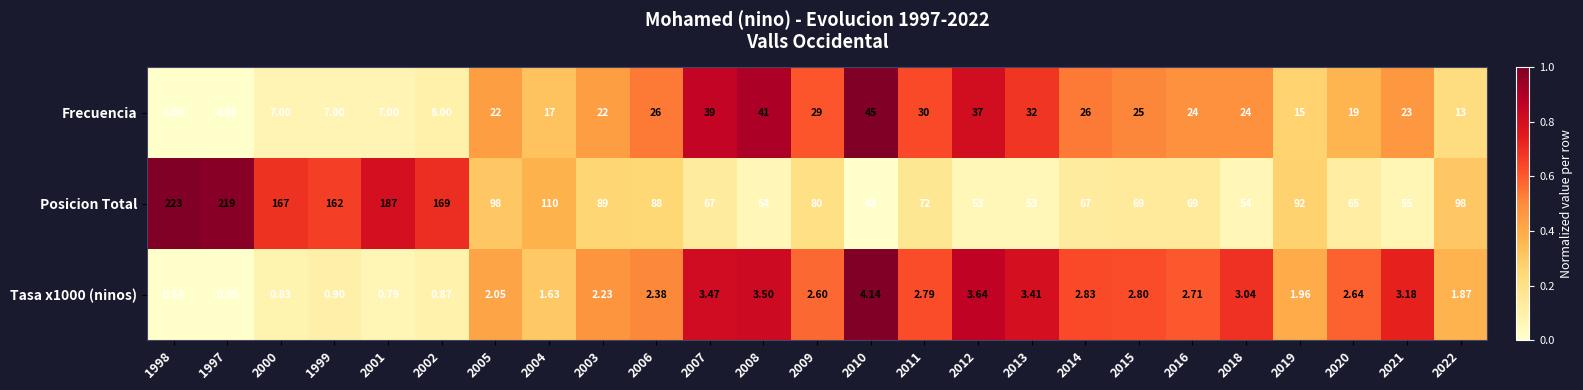

What is the total value across all series at 2003?

113.2